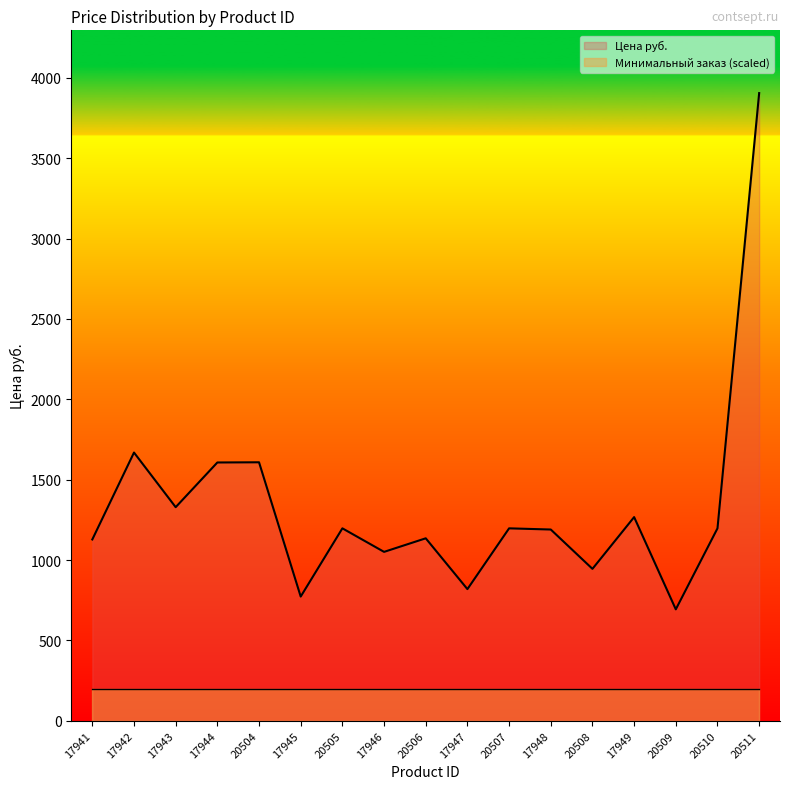

What is the value of the 9th point from the left?

1135.0